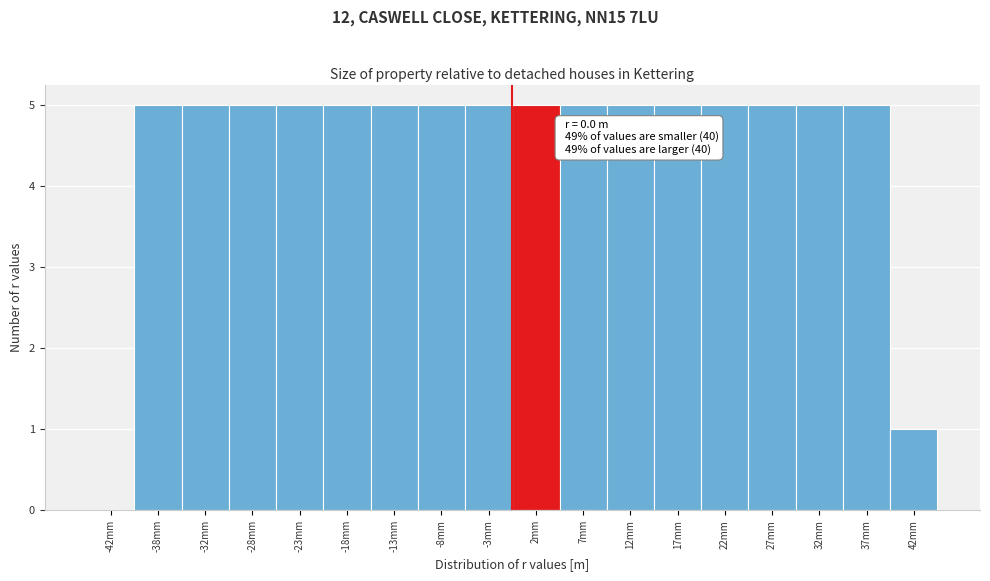

Reading left to right, extract all data points from this chart.

-42mm=0	-38mm=5	-32mm=5	-28mm=5	-23mm=5	-18mm=5	-13mm=5	-8mm=5	-3mm=5	2mm=5	7mm=5	12mm=5	17mm=5	22mm=5	27mm=5	32mm=5	37mm=5	42mm=1